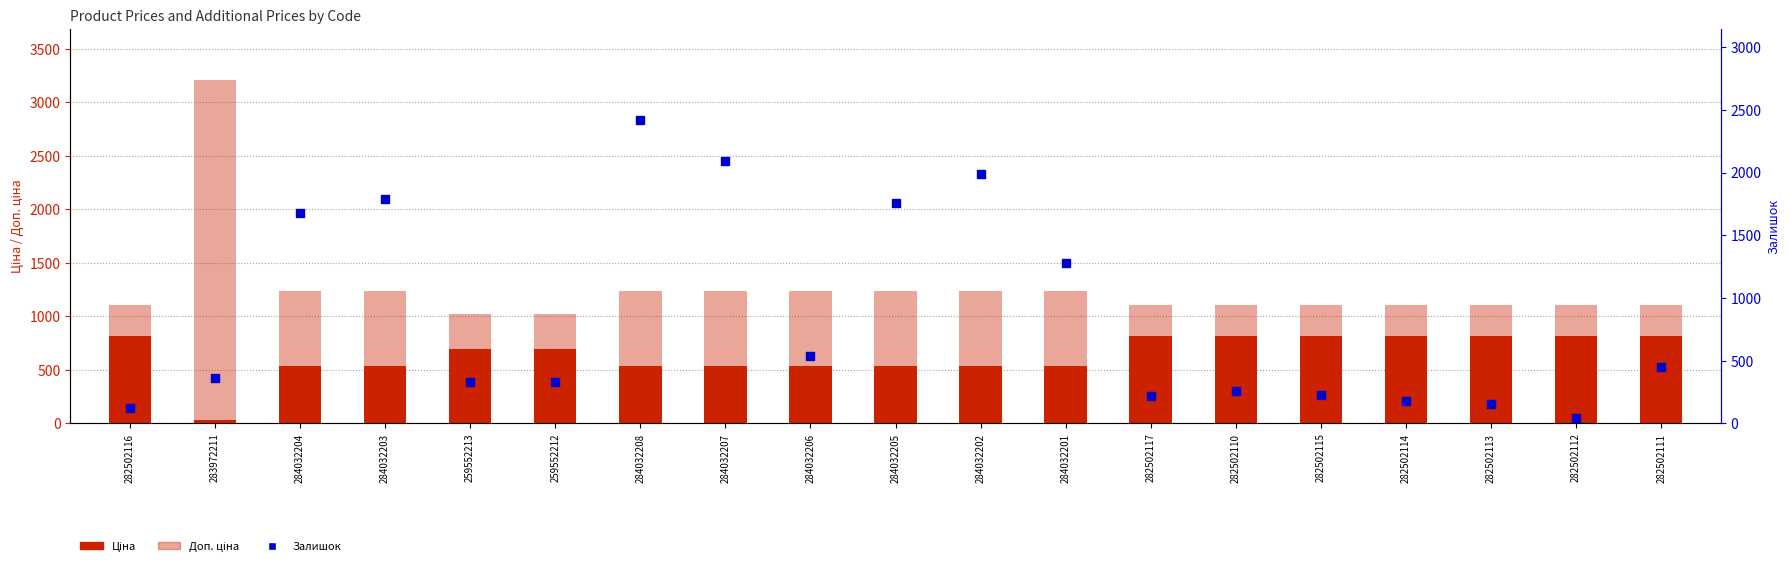

At which category is the sum across all series the highest?

284032208